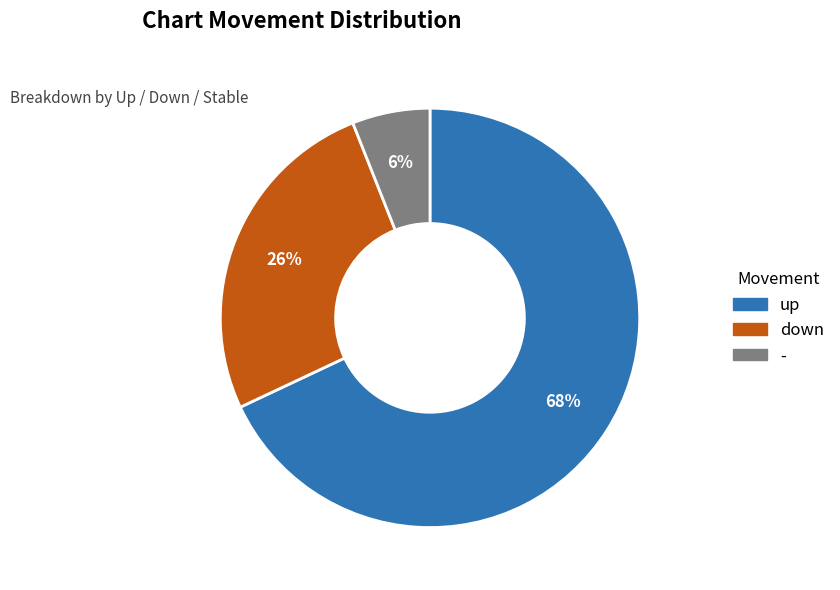

How many segments does this pie chart have?

3